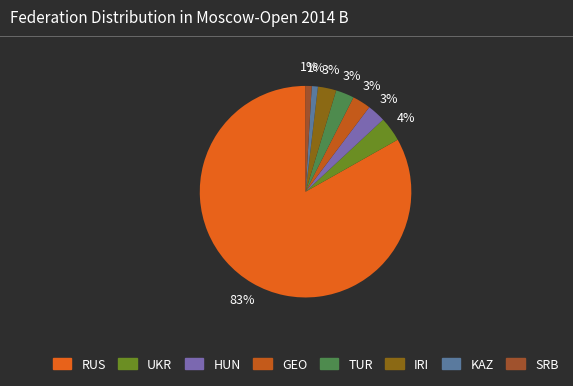

Which has a higher value, IRI or KAZ?

IRI